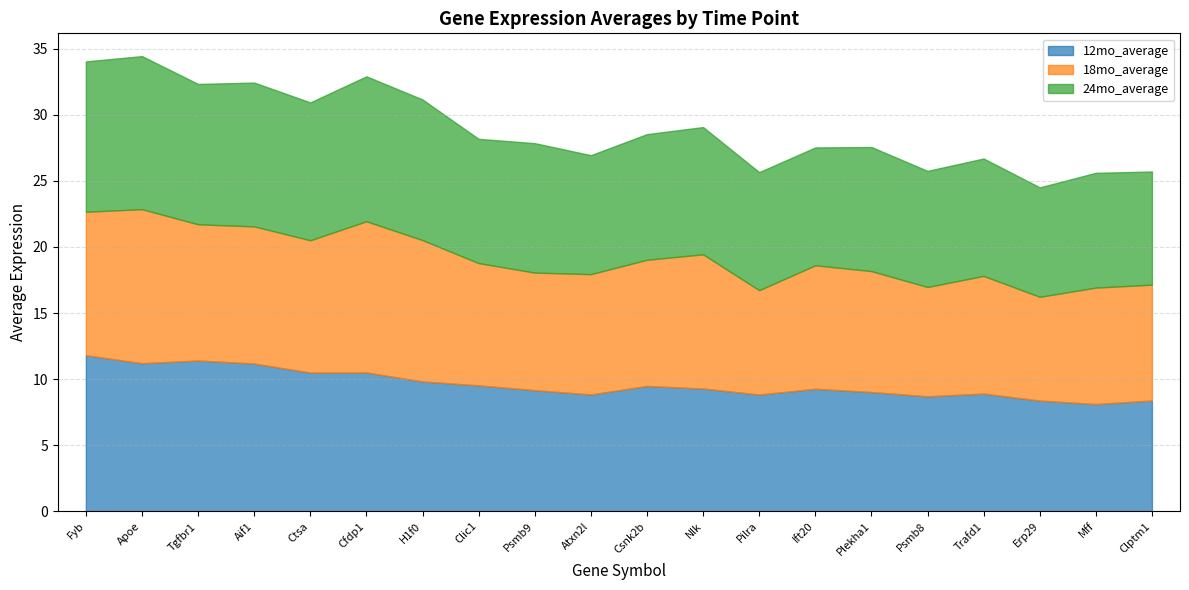

What is the label of the 20th point from the right?

Fyb